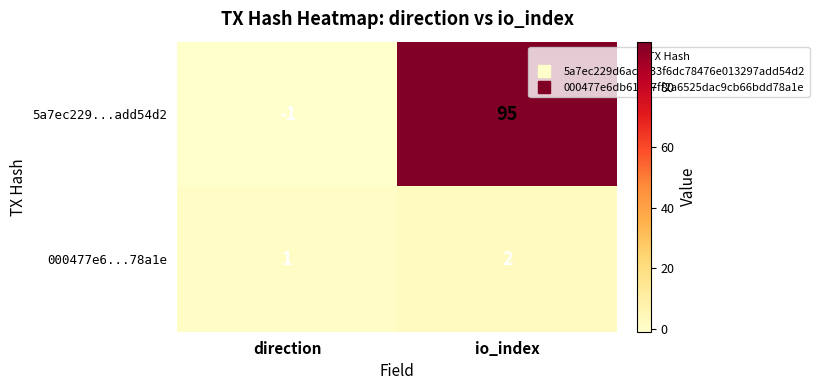

Where is 5a7ec229...add54d2 nearest to the value 47?

direction